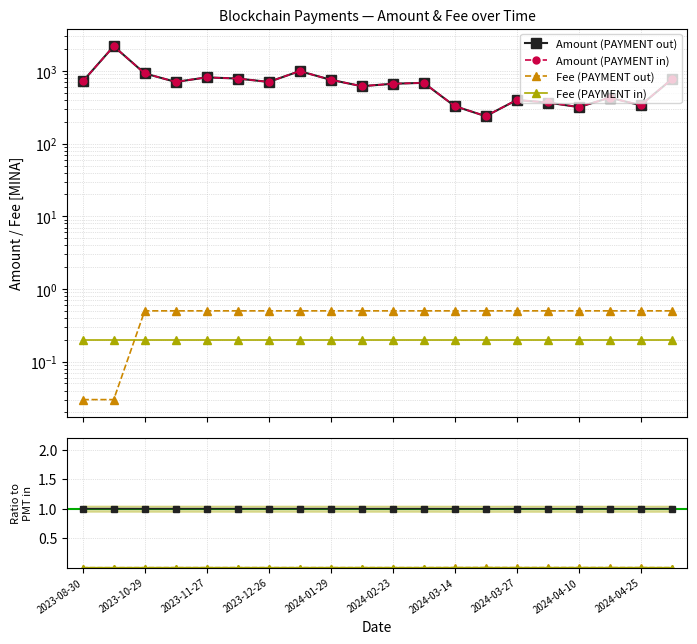

What are all the series names shown in the legend?

Amount (PAYMENT out), Amount (PAYMENT in), Fee (PAYMENT out), Fee (PAYMENT in)